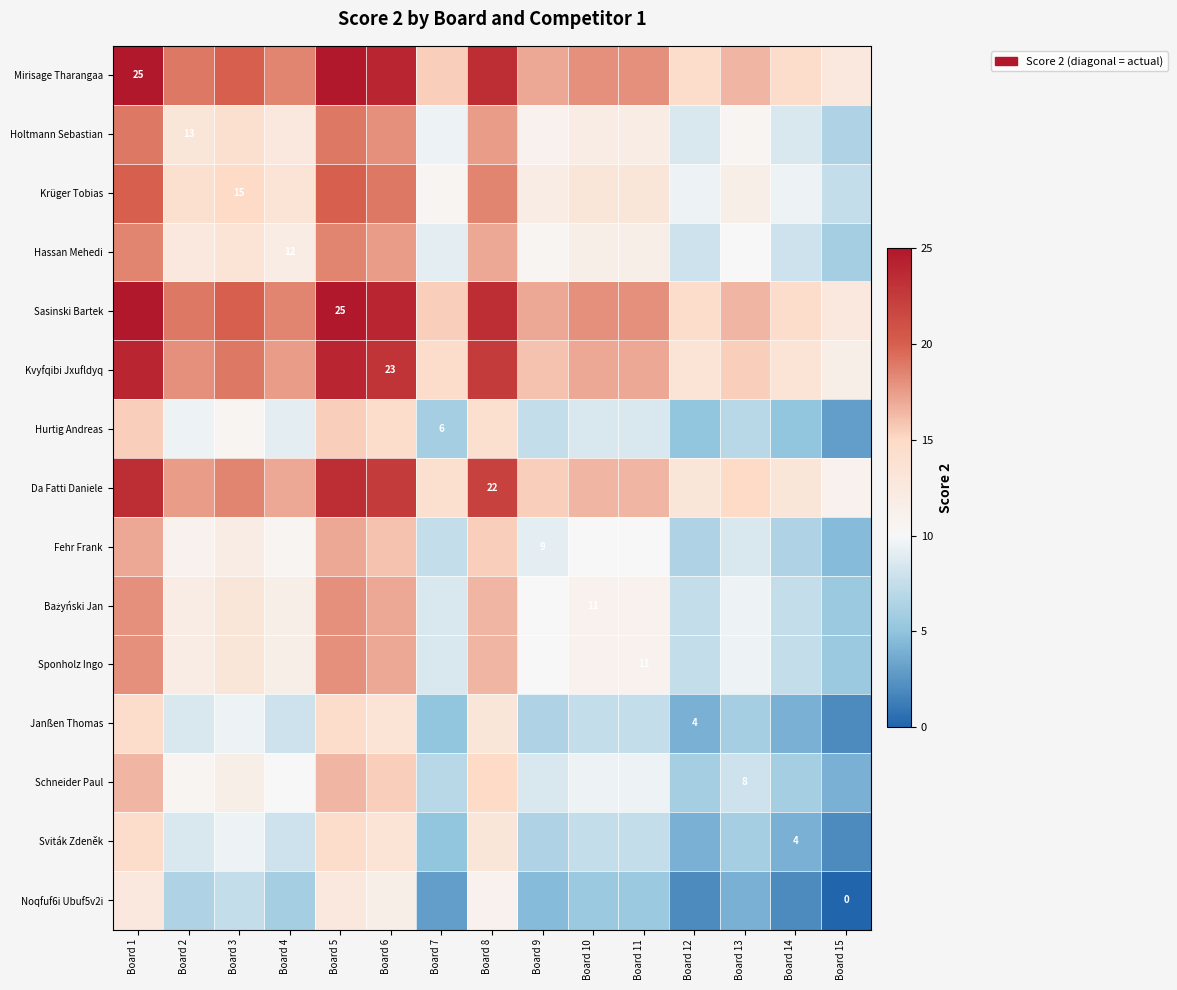

How many data points in Schneider Paul are above 9?

9